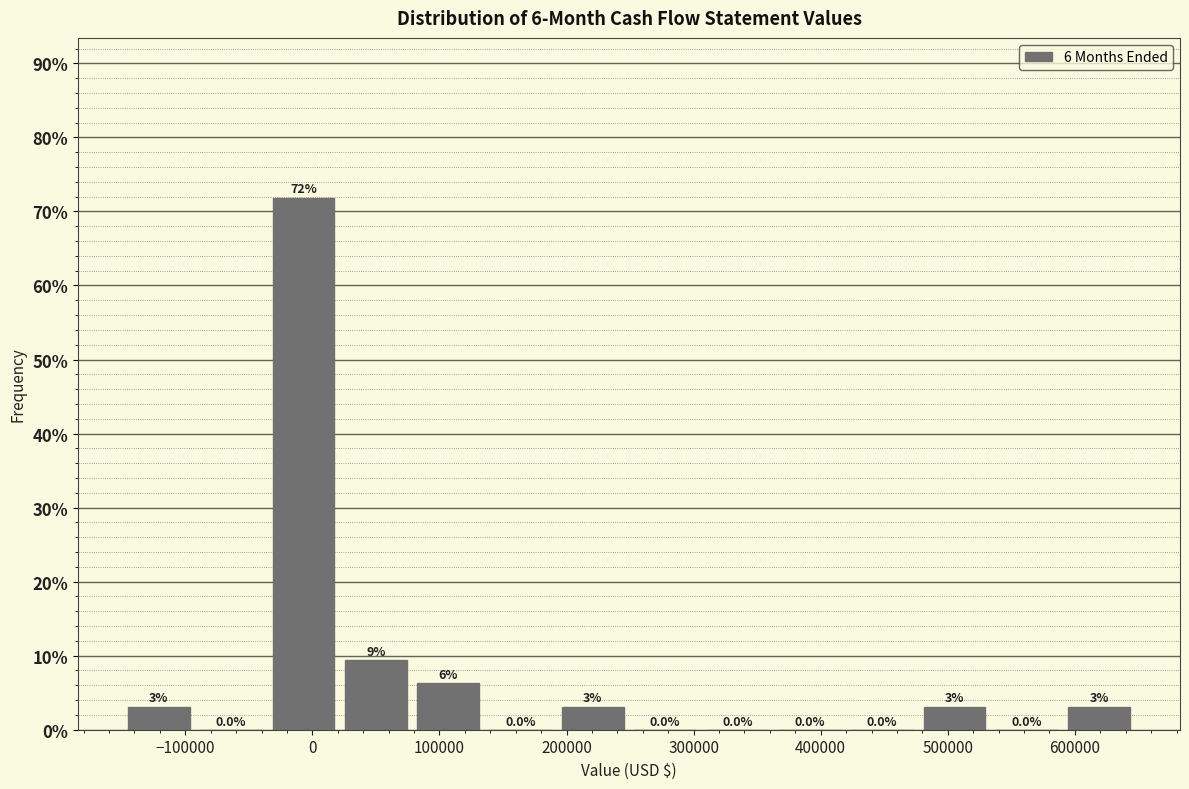

Which range on the x-axis has the tallest bar?

-30000 to 30000